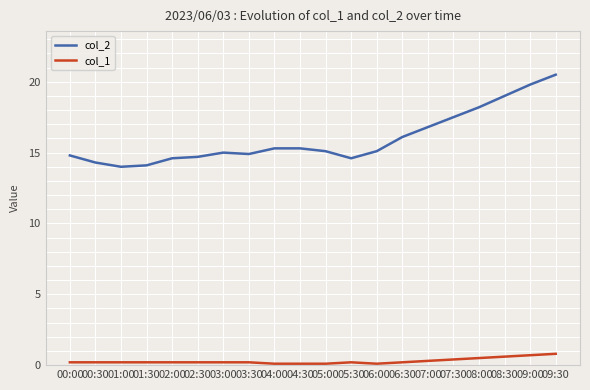

Which category has the highest value across all series?

09:30